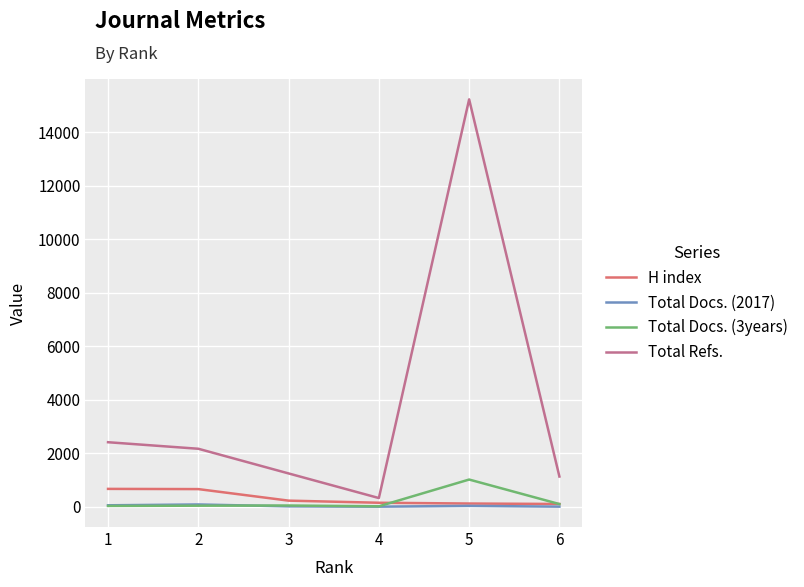

Is it true that Total Docs. (2017) equals 61 at 1?

True